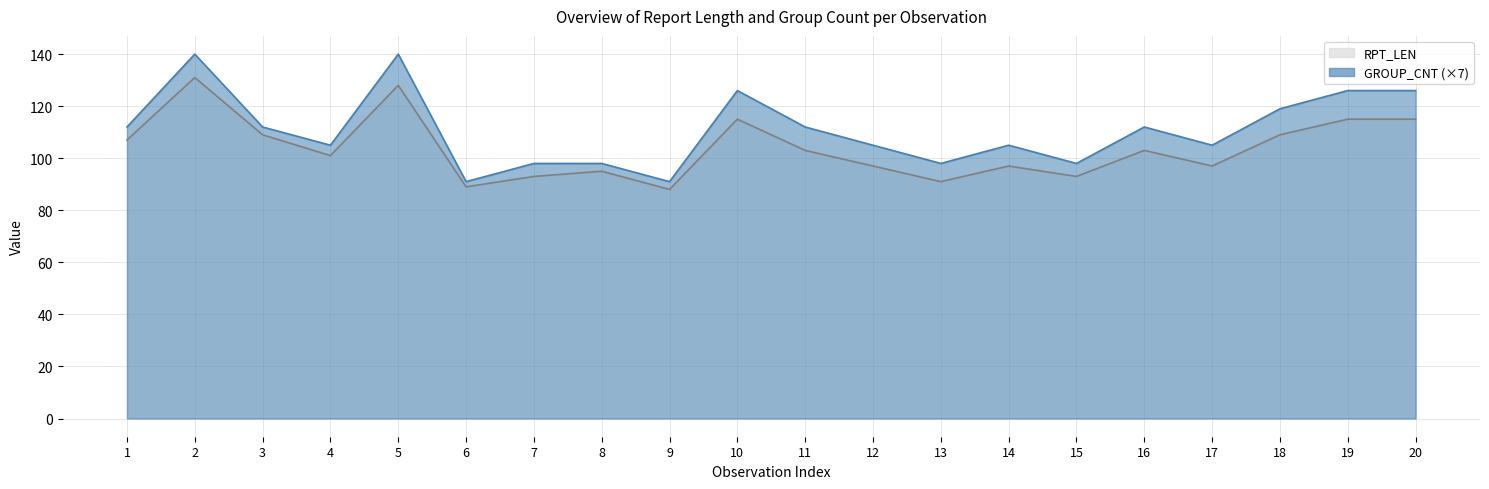

What is the difference between the RPT_LEN values at 19 and 18?

6